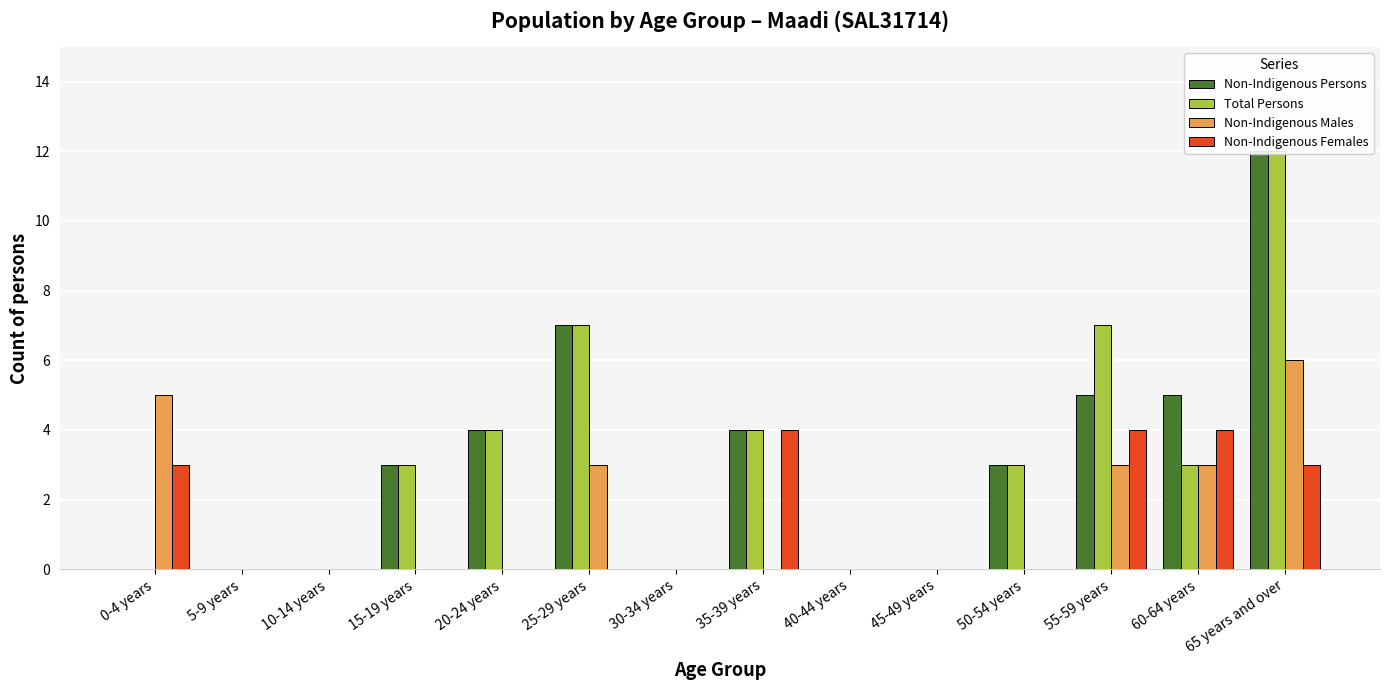

Which category has the lowest value in the Total Persons series?

0-4 years